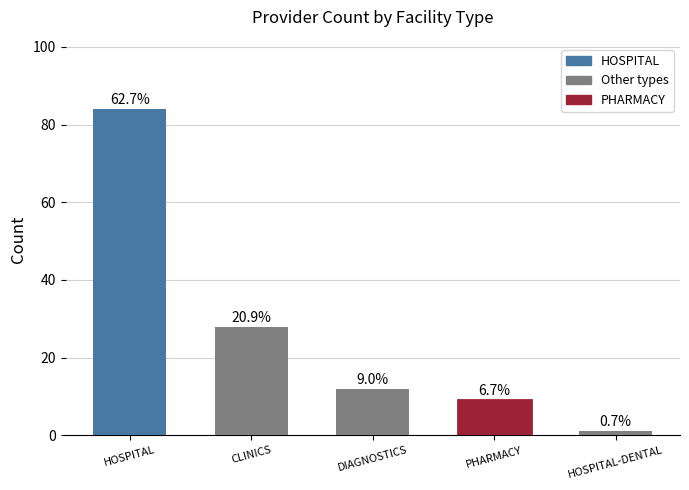

How many bars are there in total?

5